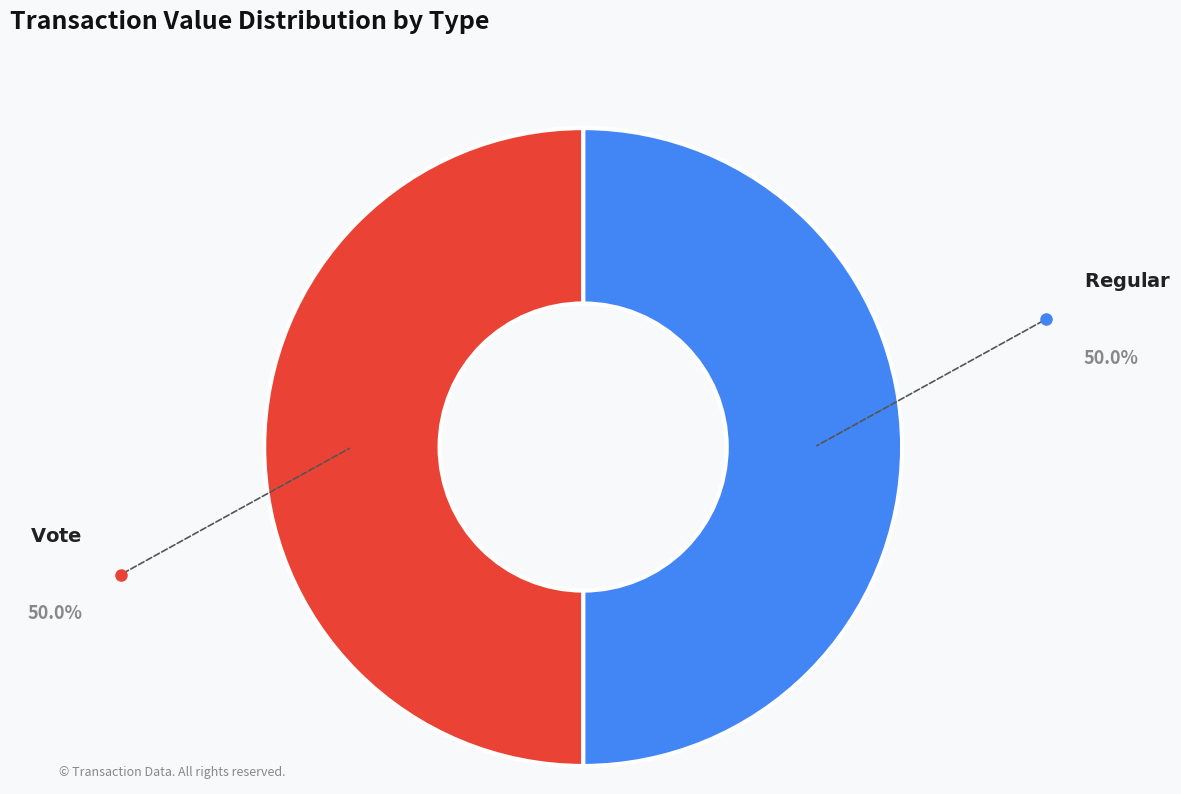

Which category has the biggest portion of the pie?

Vote (io_index=2)